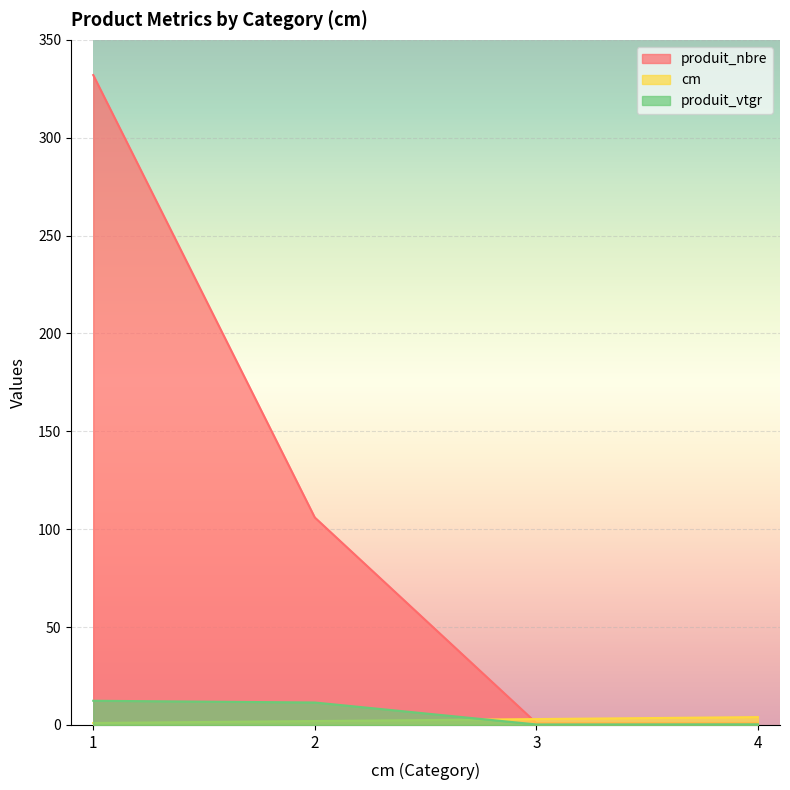

Which series ends up on top after the final intersection of cm and produit_nbre?

cm